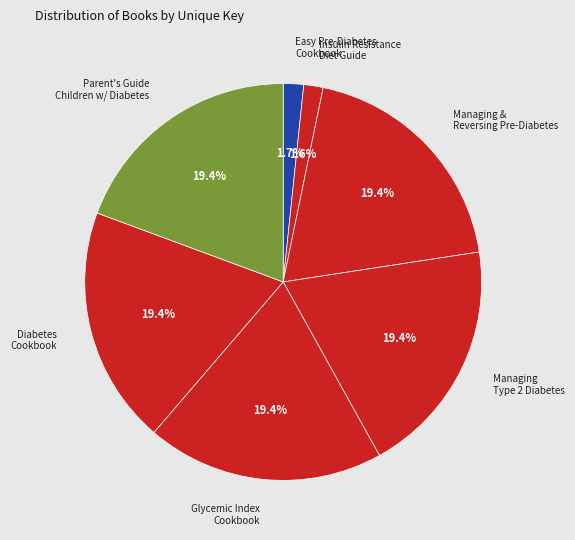

Between Insulin Resistance Diet Guide and Parent's Guide Children w/ Diabetes, which is larger?

Parent's Guide Children w/ Diabetes